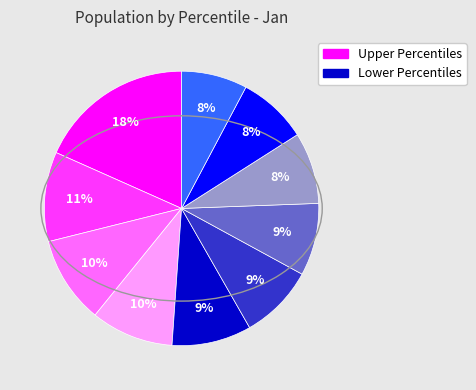

How many segments does this pie chart have?

10